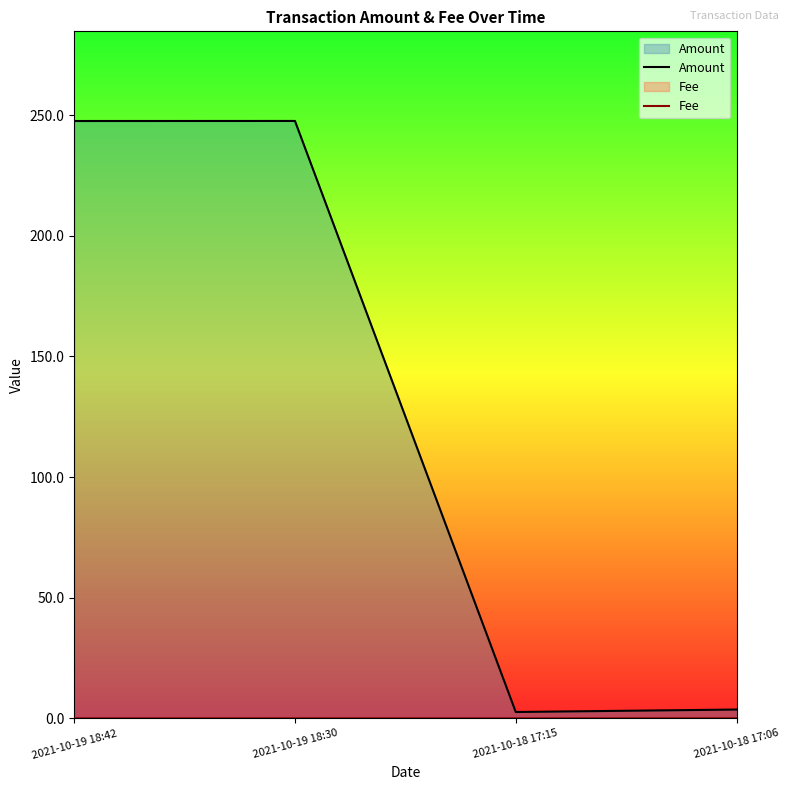

In Fee, how many points are higher than both neighbors (excluding endpoints)?

1